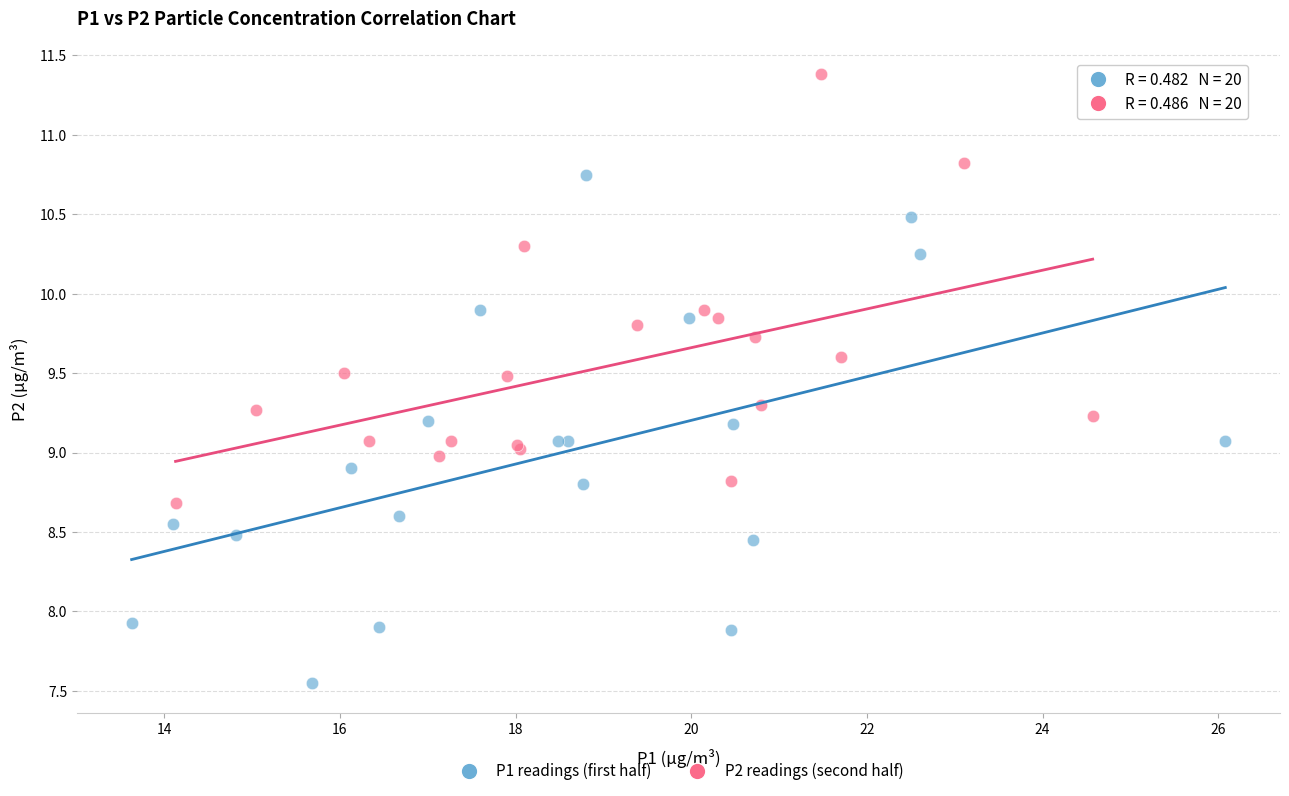

Which series reaches the maximum Y coordinate?

P2 readings (second half)